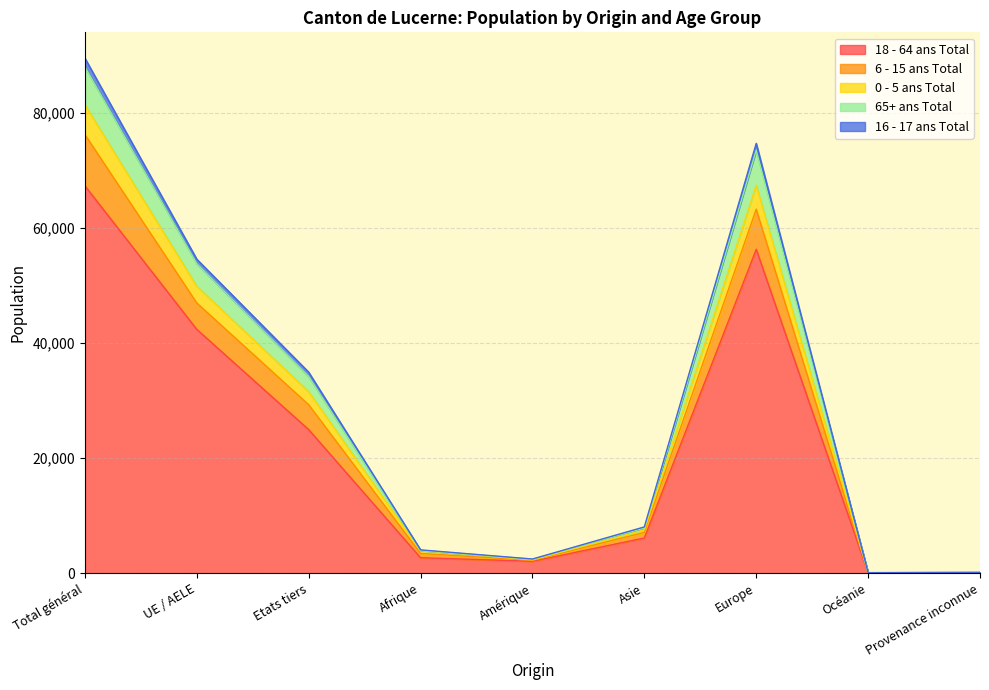

At which category is the sum across all series the highest?

Total général